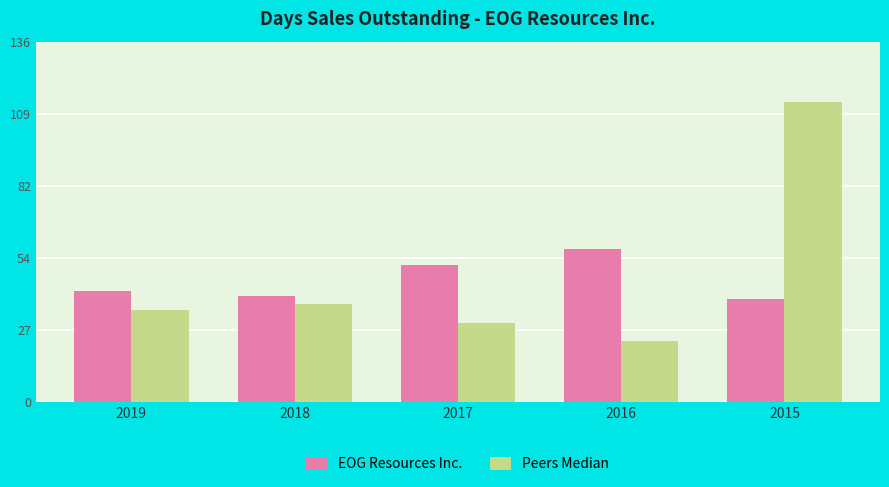

What is the minimum value shown in the chart?

23